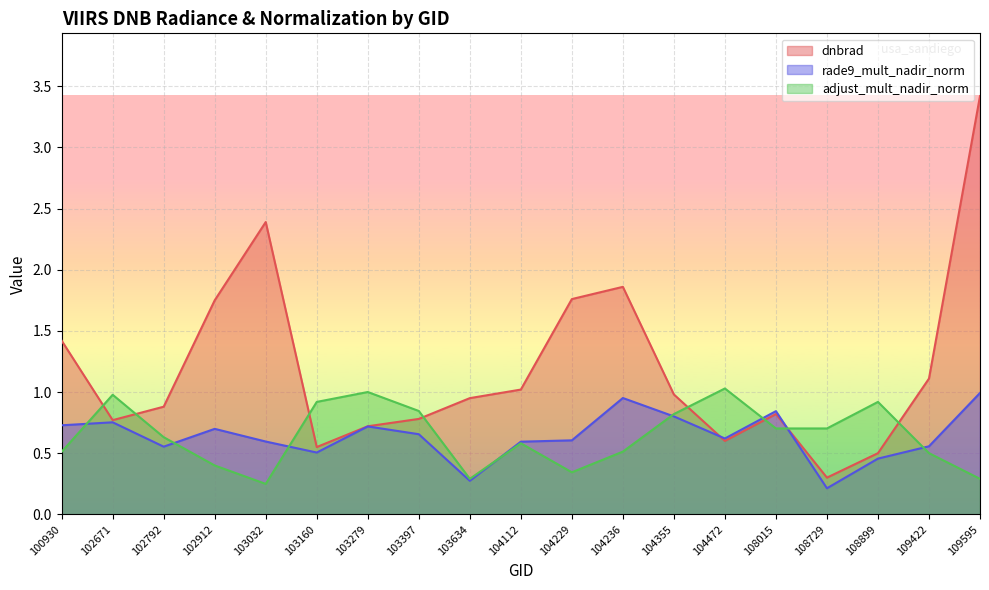

What is the total value across all series at 108015?

2.4